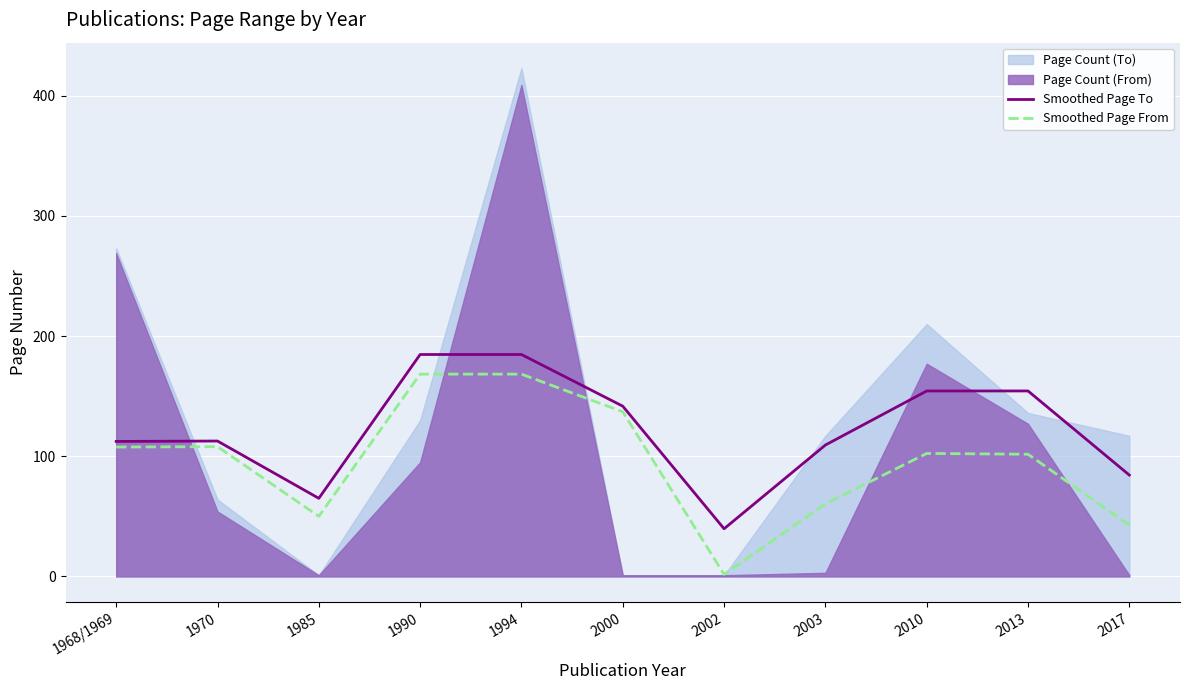

What is the lowest value of the Smoothed Page To series?

39.7